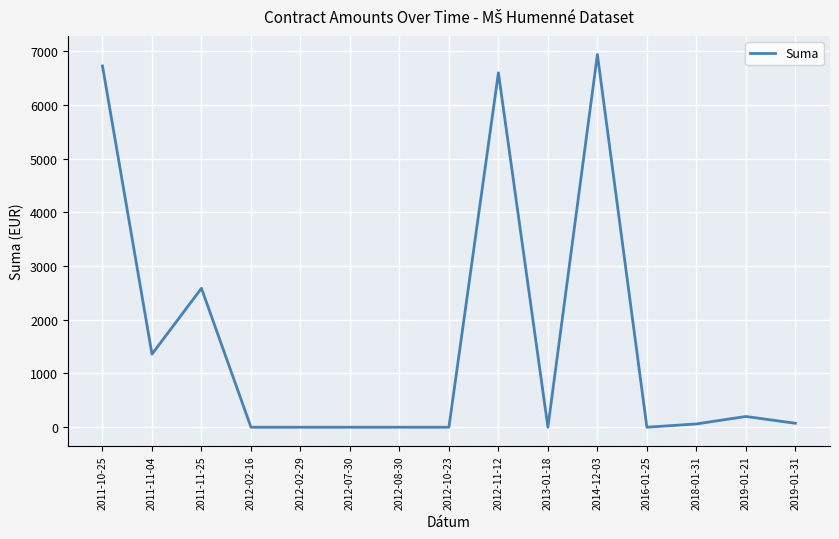

Between 2016-01-25 and 2011-10-25, which is larger?

2011-10-25